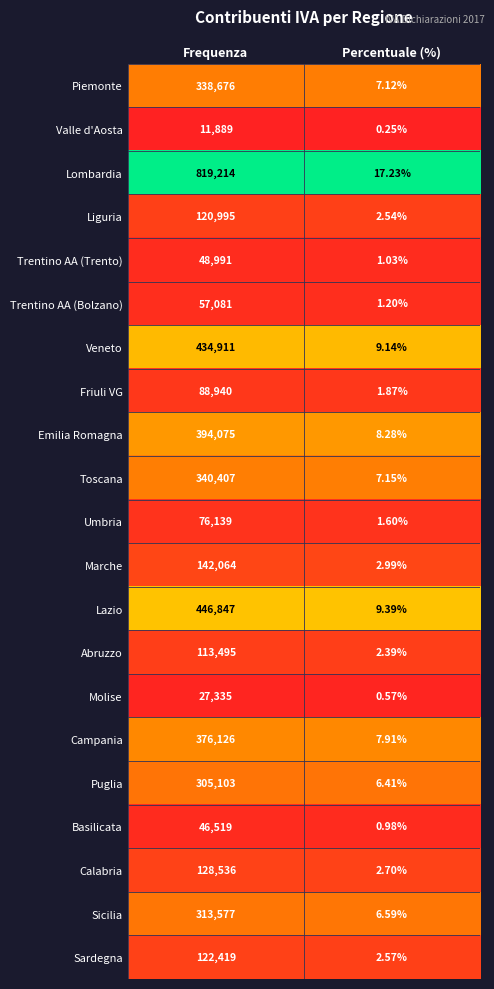

List the series in order of their peak value, lowest first.

Valle d'Aosta, Molise, Basilicata, Trentino AA (Trento), Trentino AA (Bolzano), Umbria, Friuli VG, Abruzzo, Liguria, Sardegna, Calabria, Marche, Puglia, Sicilia, Piemonte, Toscana, Campania, Emilia Romagna, Veneto, Lazio, Lombardia